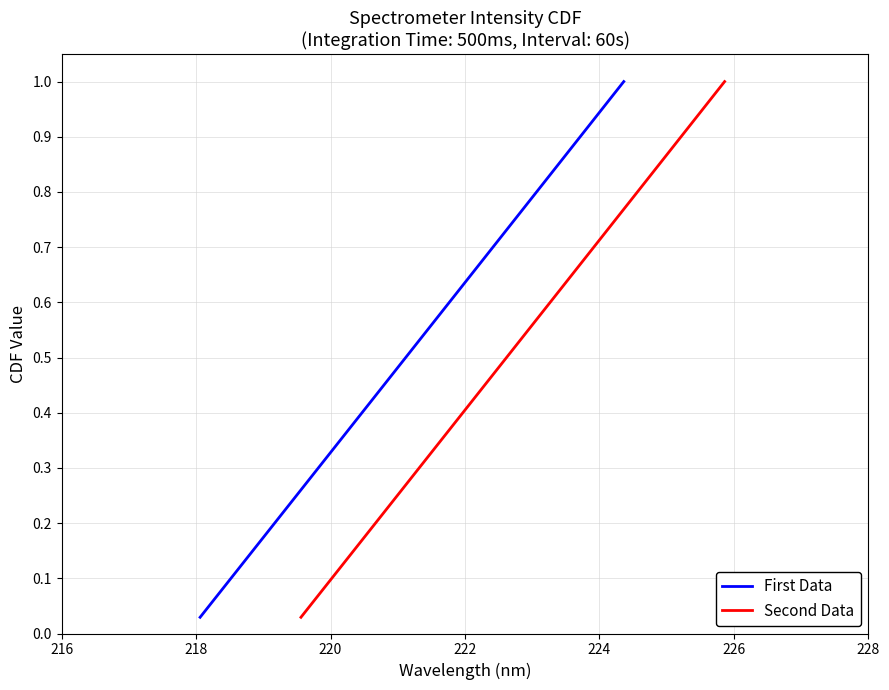

True or false: First Data and Second Data cross at least once.

False